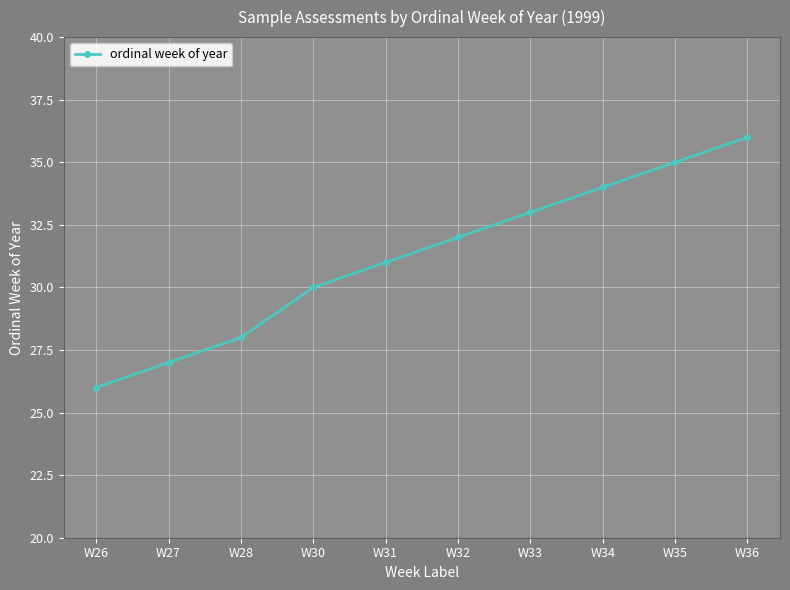

What is the ratio of the value at W26 to the value at W33?

0.8